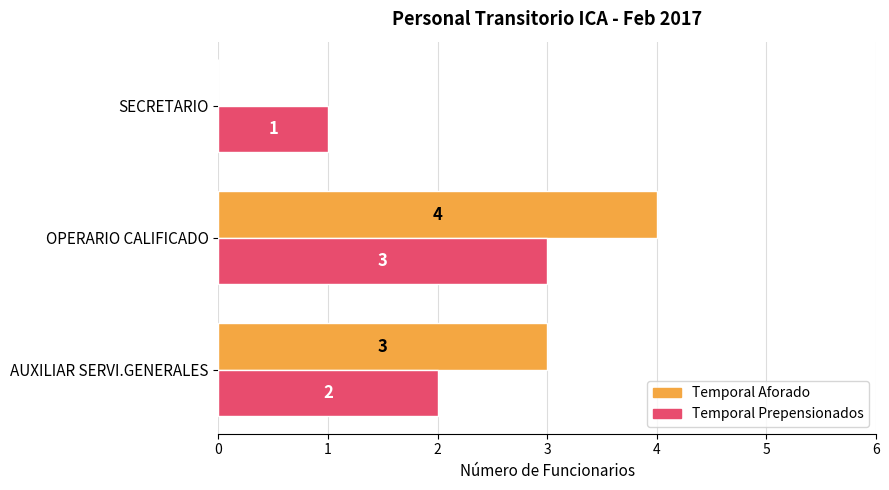

Is the value of Temporal Aforado at OPERARIO CALIFICADO greater than the value of Temporal Prepensionados at OPERARIO CALIFICADO?

Yes